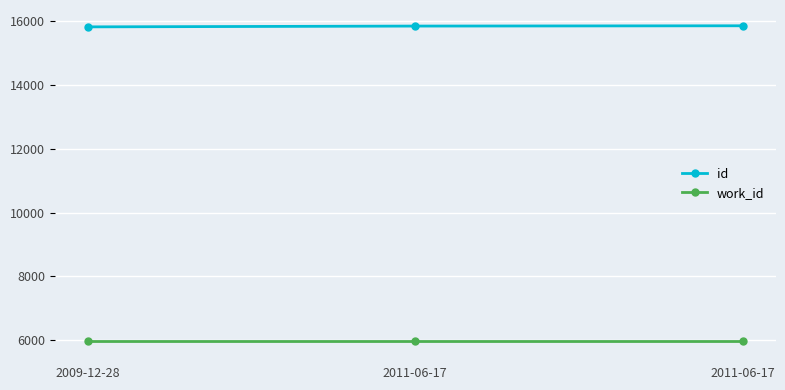

What are all the series names shown in the legend?

id, work_id